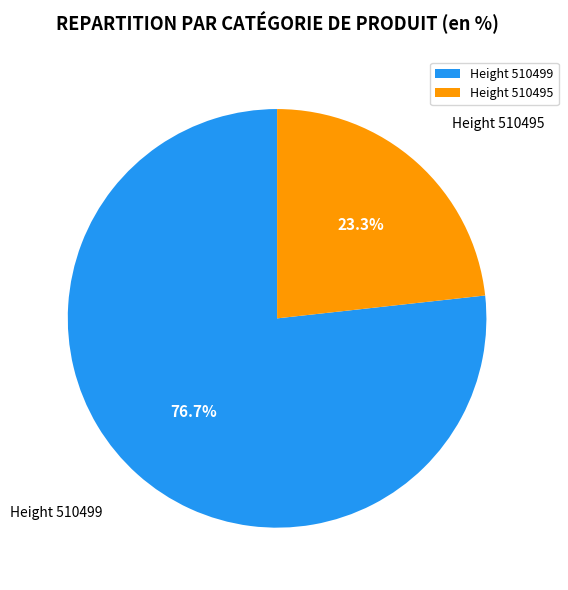

Rank the categories by value from highest to lowest.

Height 510499, Height 510495